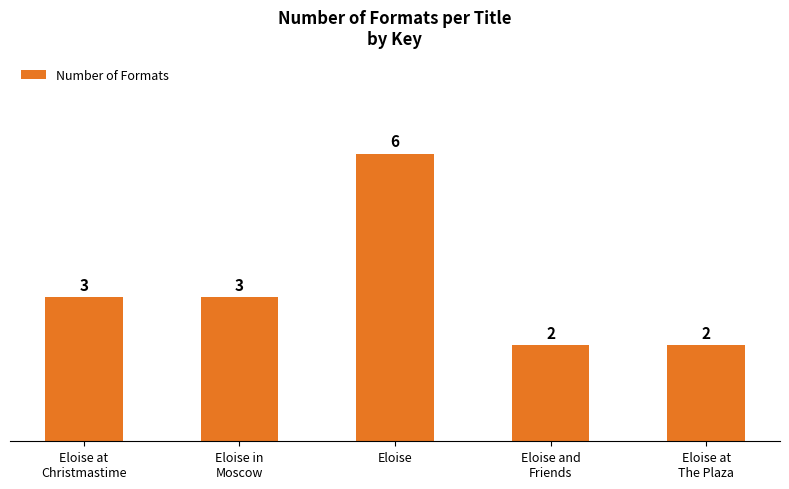

What is the ratio of the value at Eloise to the value at Eloise at
The Plaza?

3.0